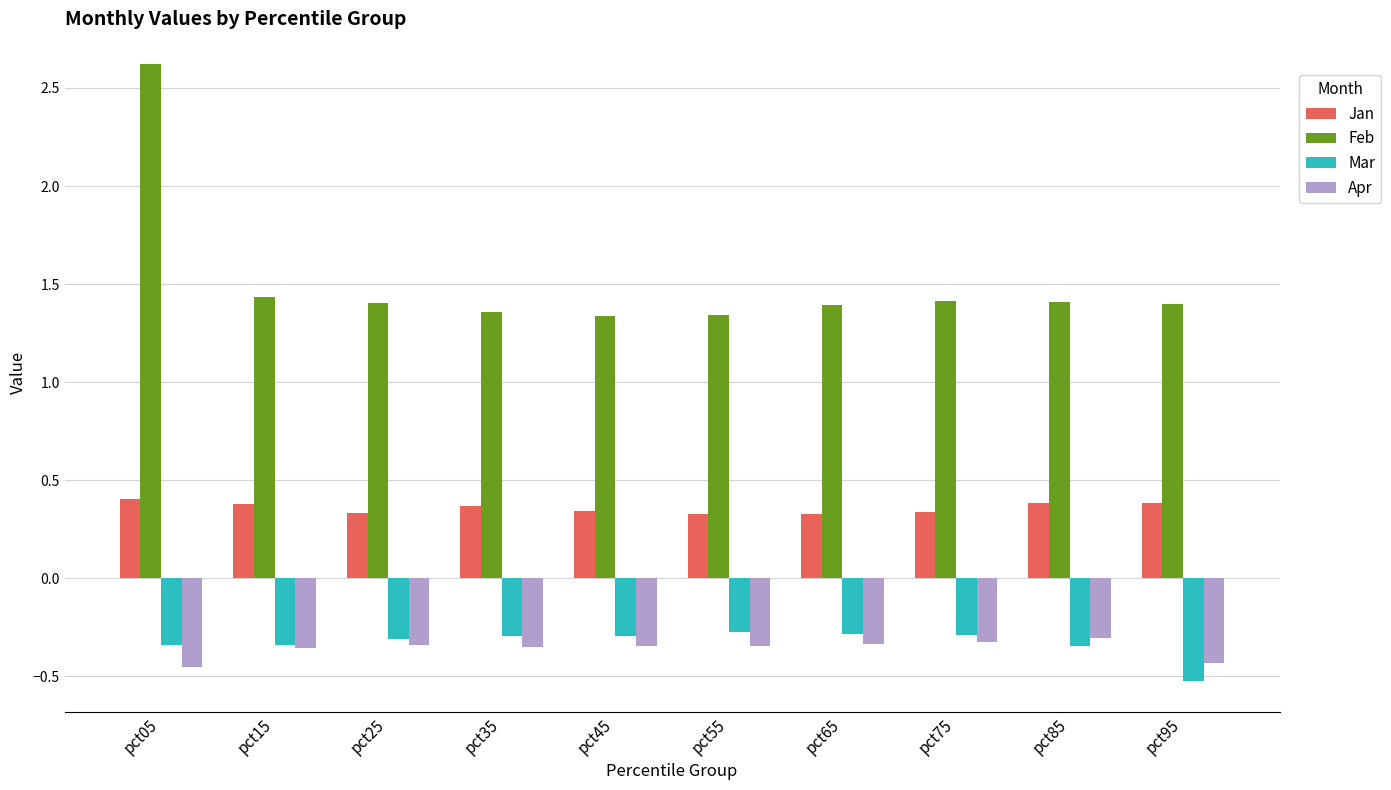

True or false: Feb has a value of 1.1 at pct05.

False